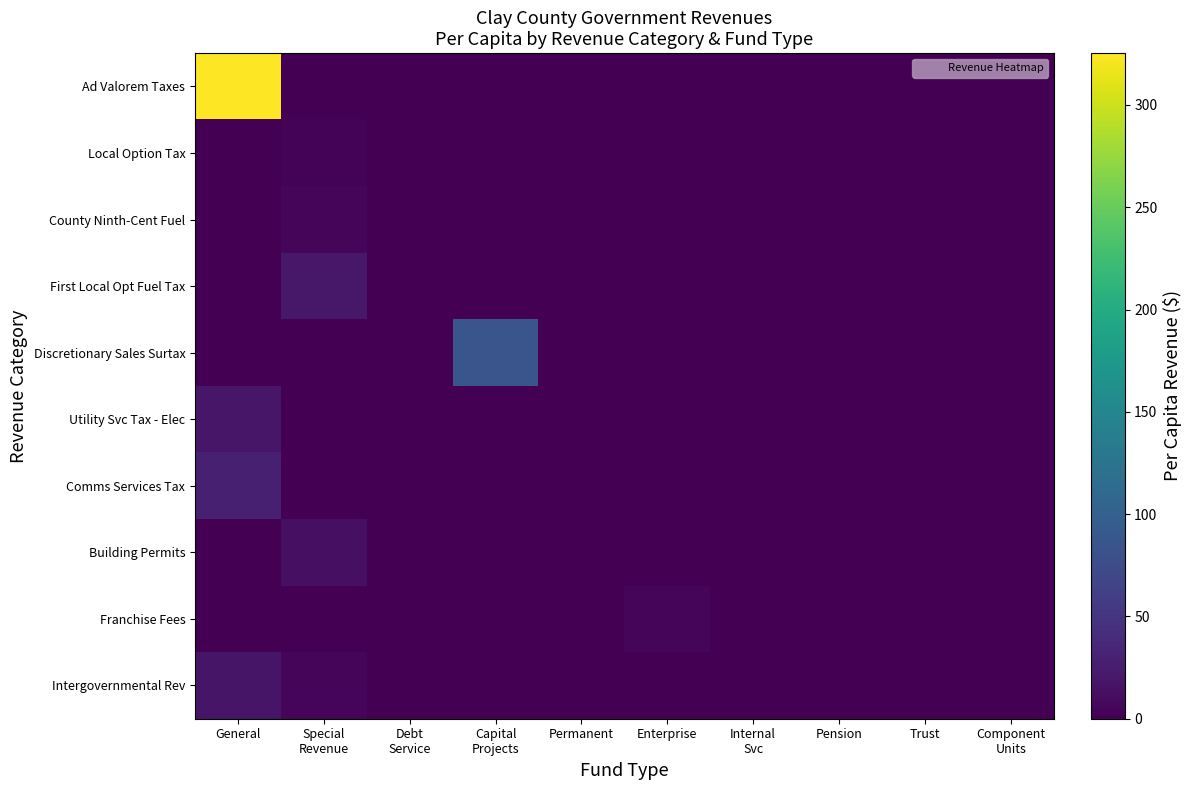

At which category does the chart reach its peak across all series?

General